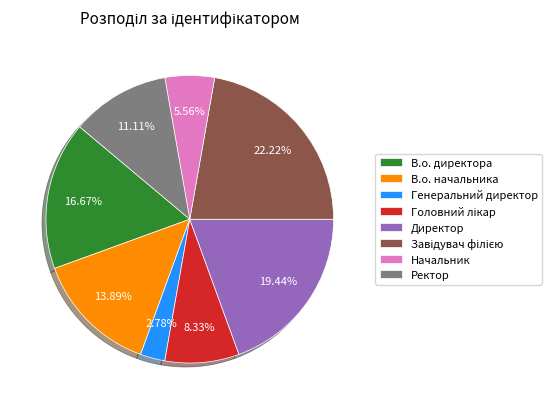

How many segments does this pie chart have?

8